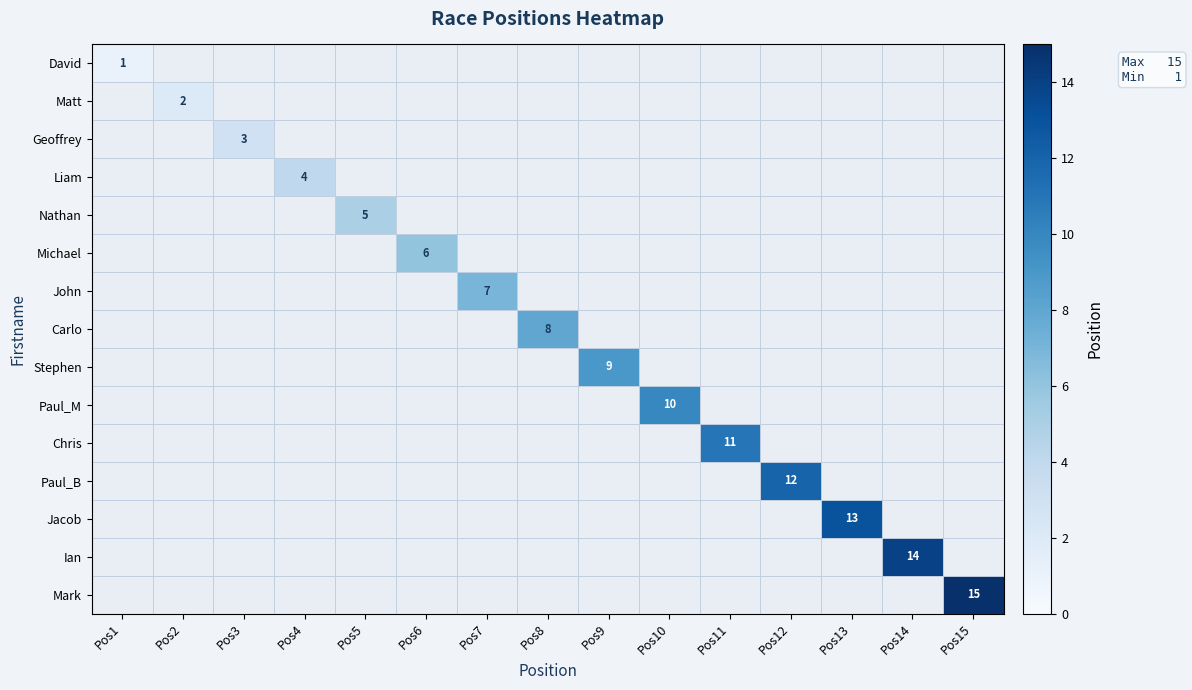

Rank the series by their average value, from lowest to highest.

David, Matt, Geoffrey, Liam, Nathan, Michael, John, Carlo, Stephen, Paul_M, Chris, Paul_B, Jacob, Ian, Mark